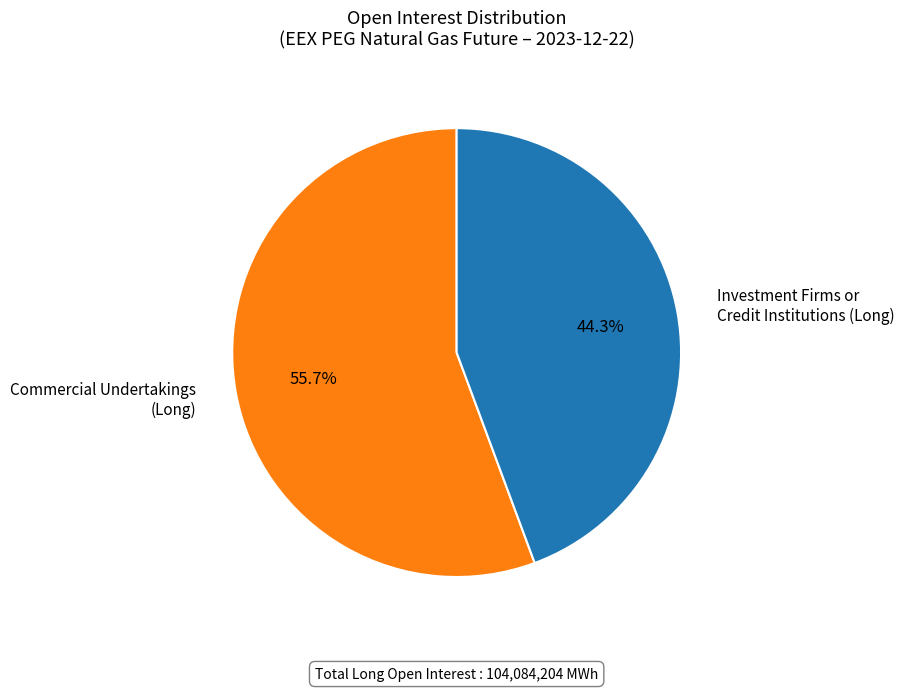

To the nearest percent, what is the difference between the largest and smallest slice percentages?

11%